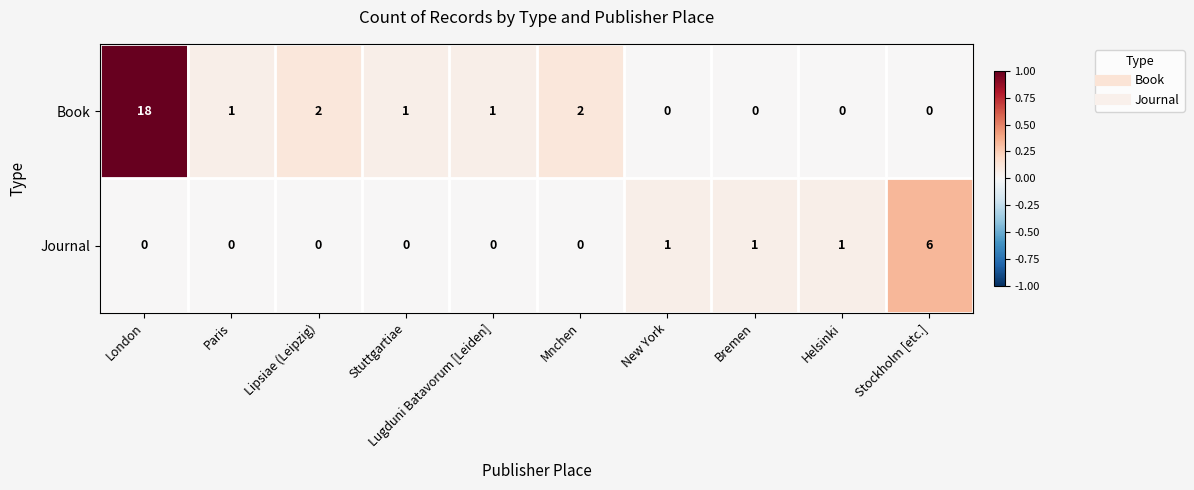

Which series has the largest total across all categories?

Book